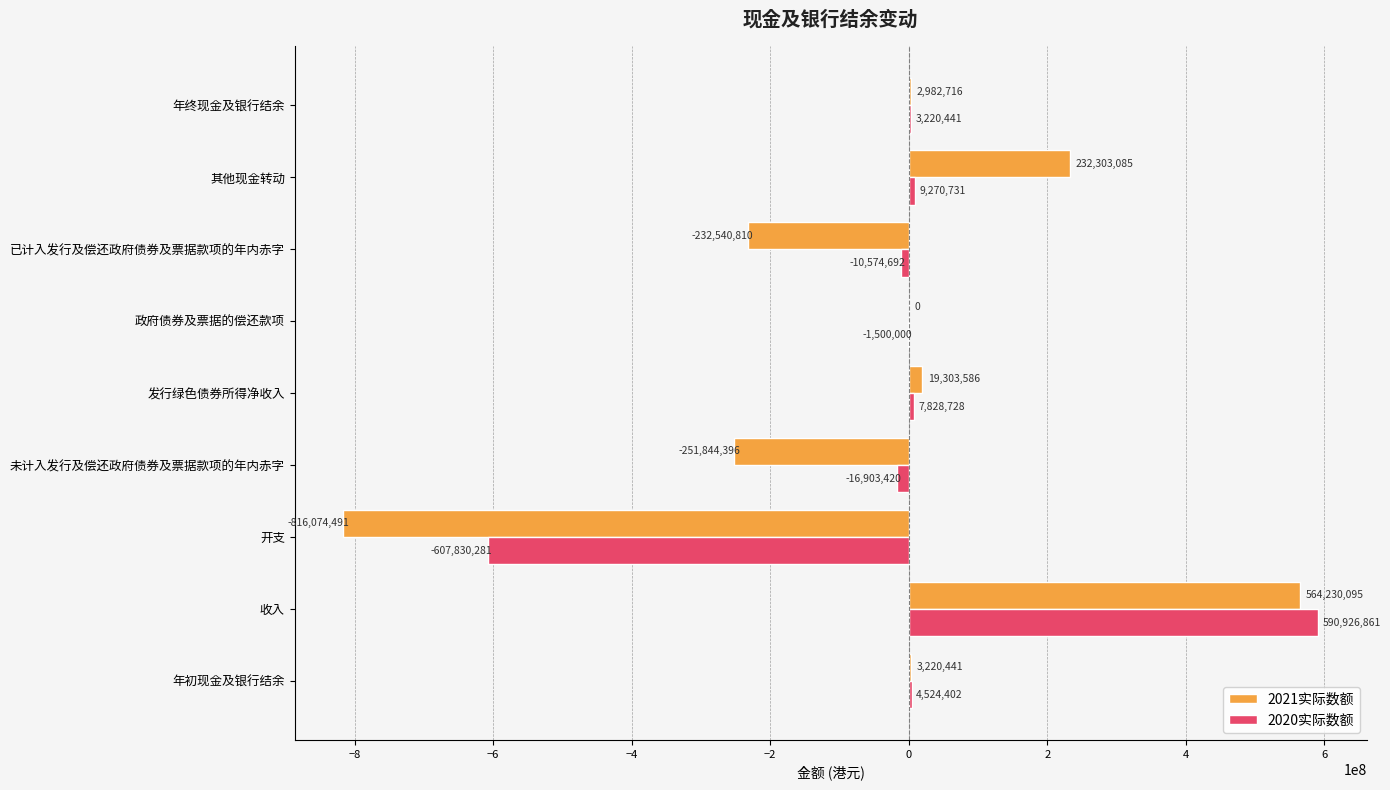

Count the number of categories in the chart.

9